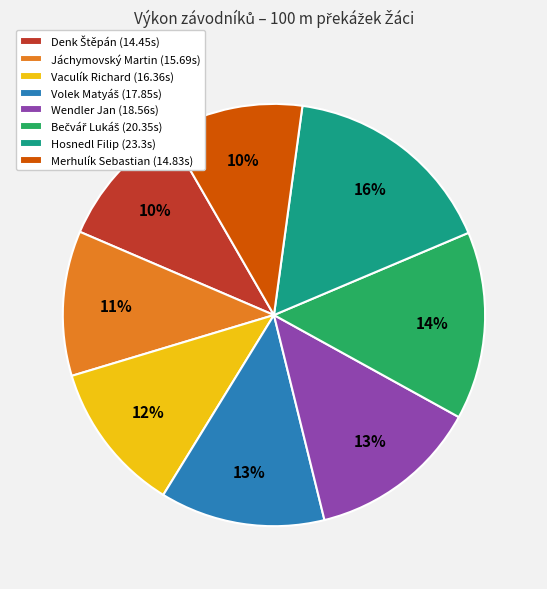

Is Hosnedl Filip the majority of the pie?

No